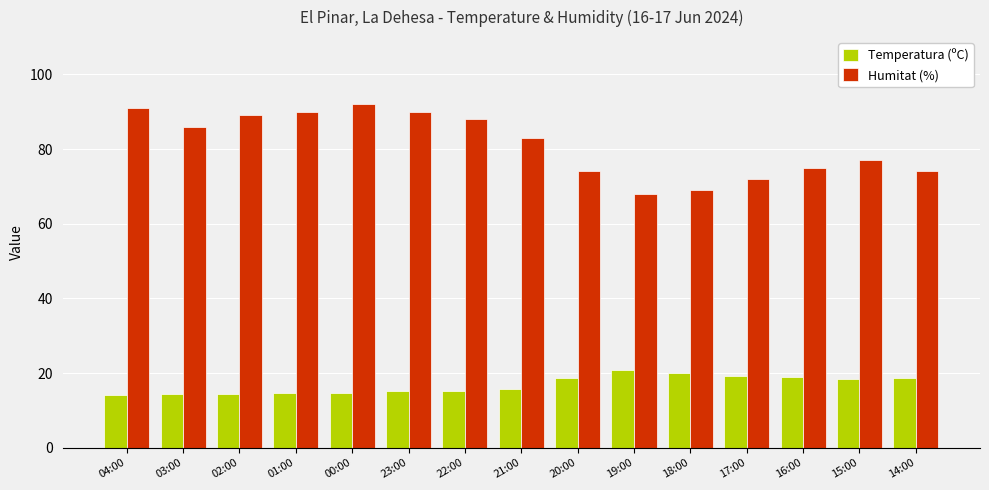

What is the difference between the highest and lowest values at 16:00?

56.0